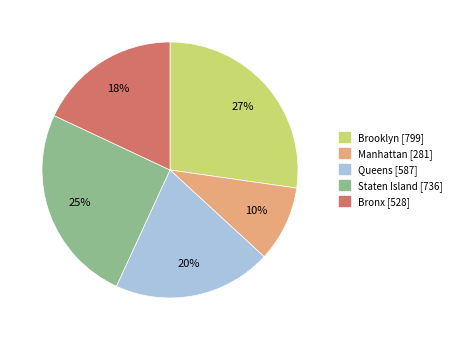

Does any single category account for the majority?

No